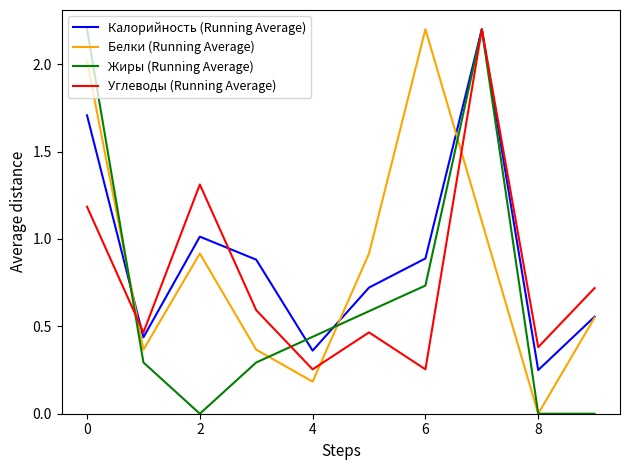

What is the maximum value for Калорийность (Running Average)?

2.2